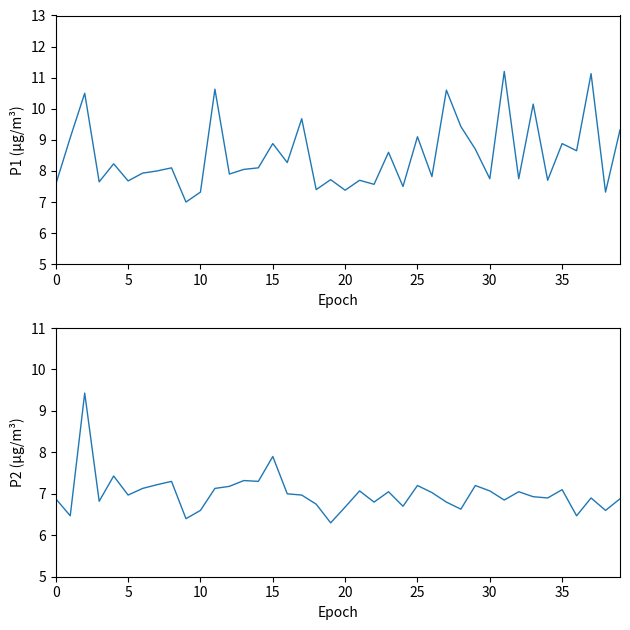

In P1, how many points are higher than both neighbors (excluding endpoints)?

15